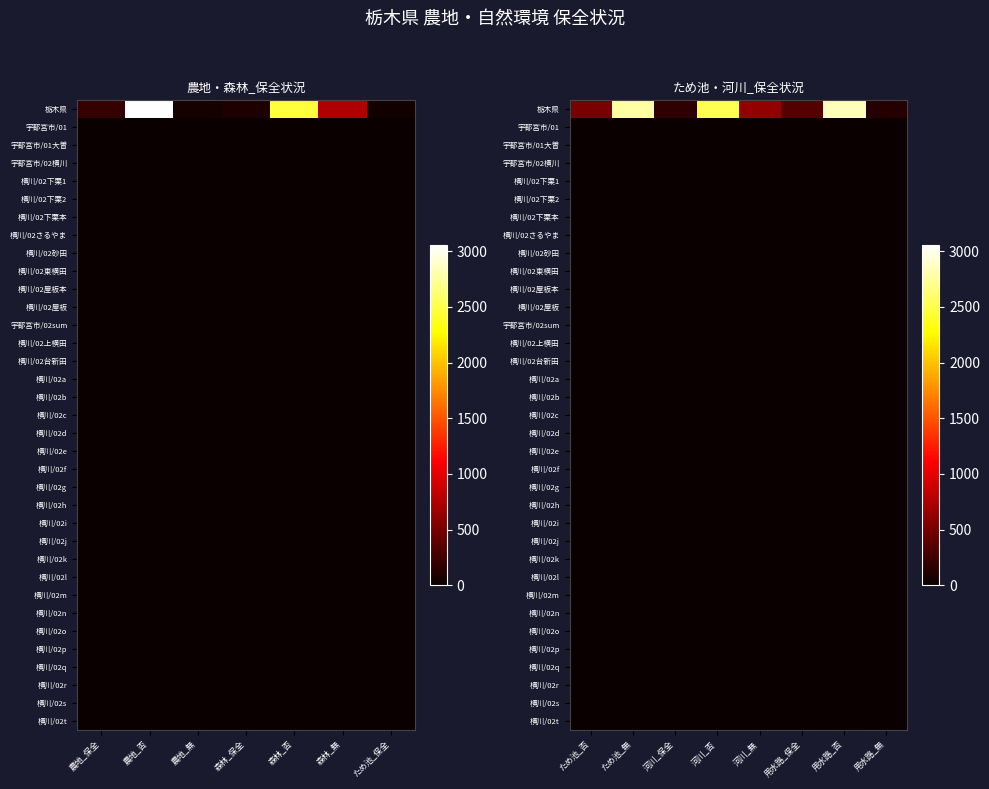

The value of 横川/02g at 河川_無 is 1. True or false?

False